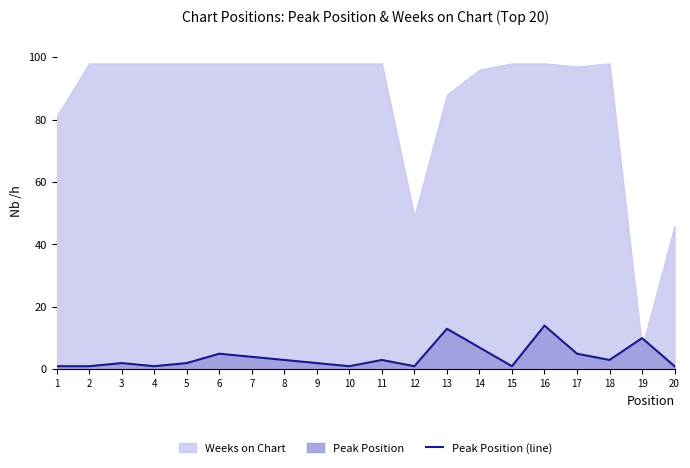

Is it true that Peak Position (line) equals 1 at 4?

True